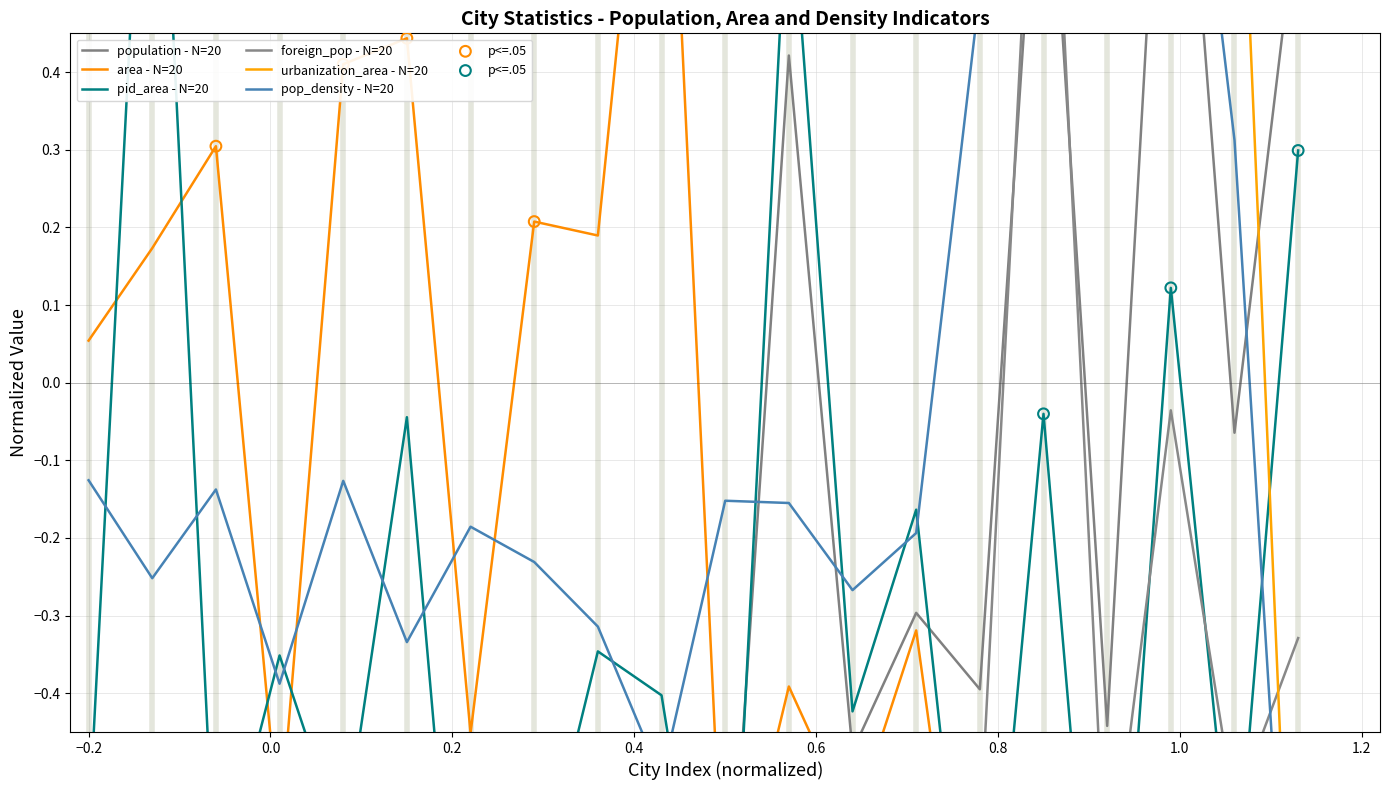

Which series has the widest spread of Y values?

population